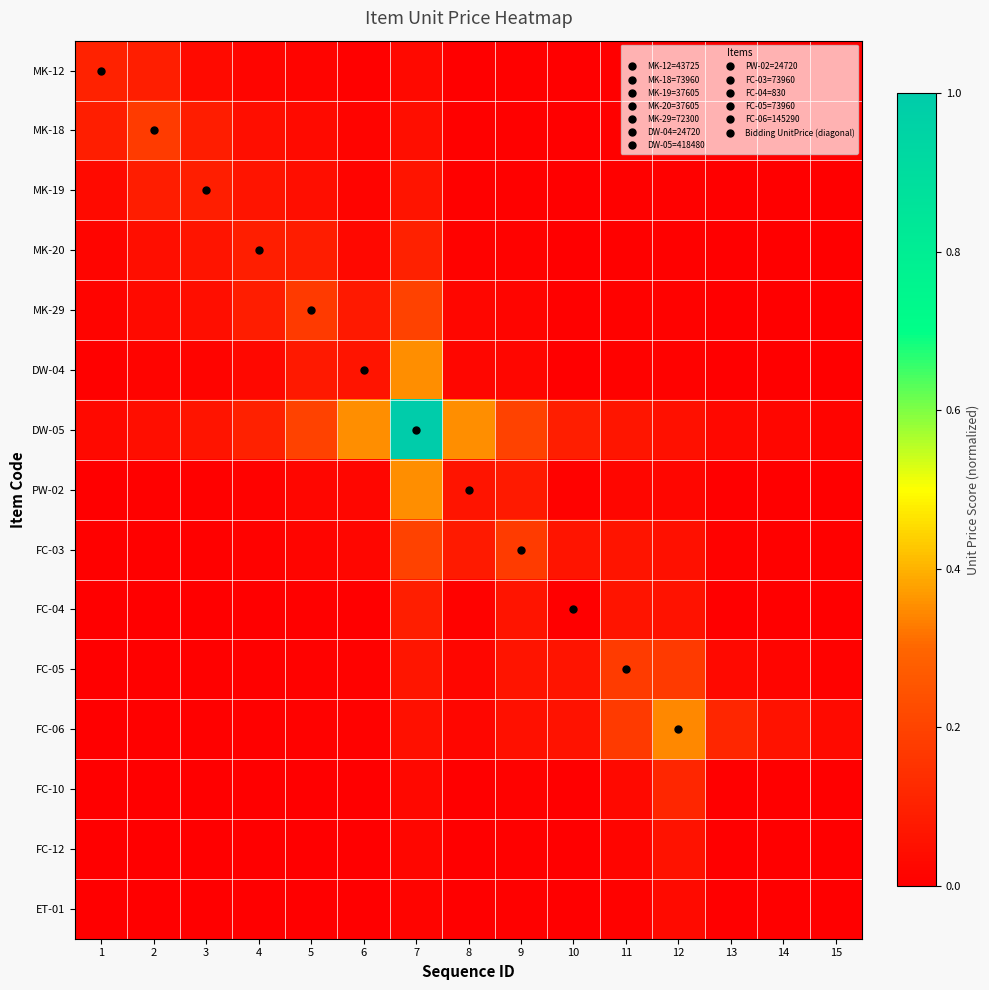

What is the difference between the highest and lowest values at 12?

0.3